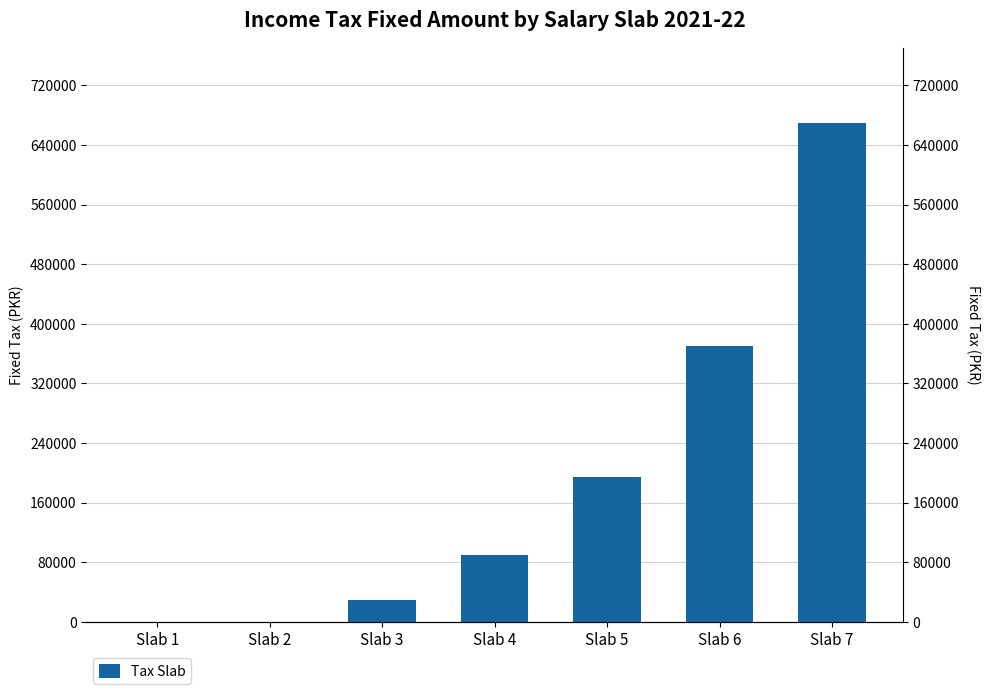

True or false: the data shows 160794 at Slab 6.

False